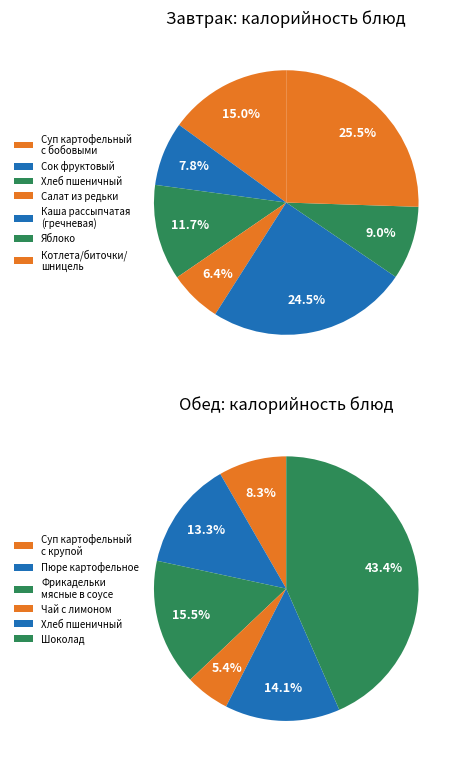

To the nearest percent, what is the combined percentage of Каша рассыпчатая
(гречневая) and Яблоко?

33%